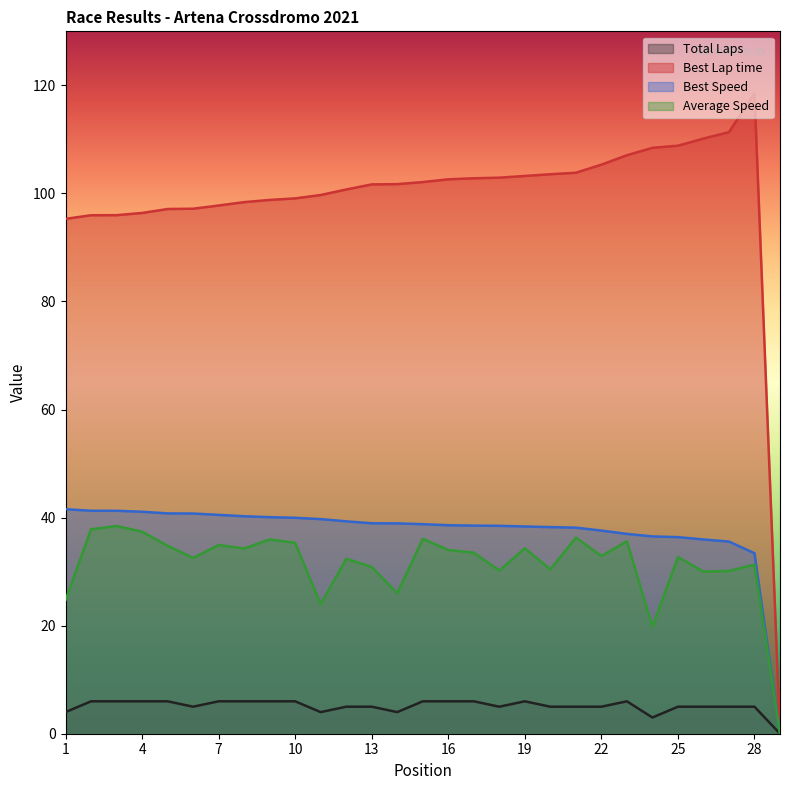

At which category does the chart reach its peak across all series?

28